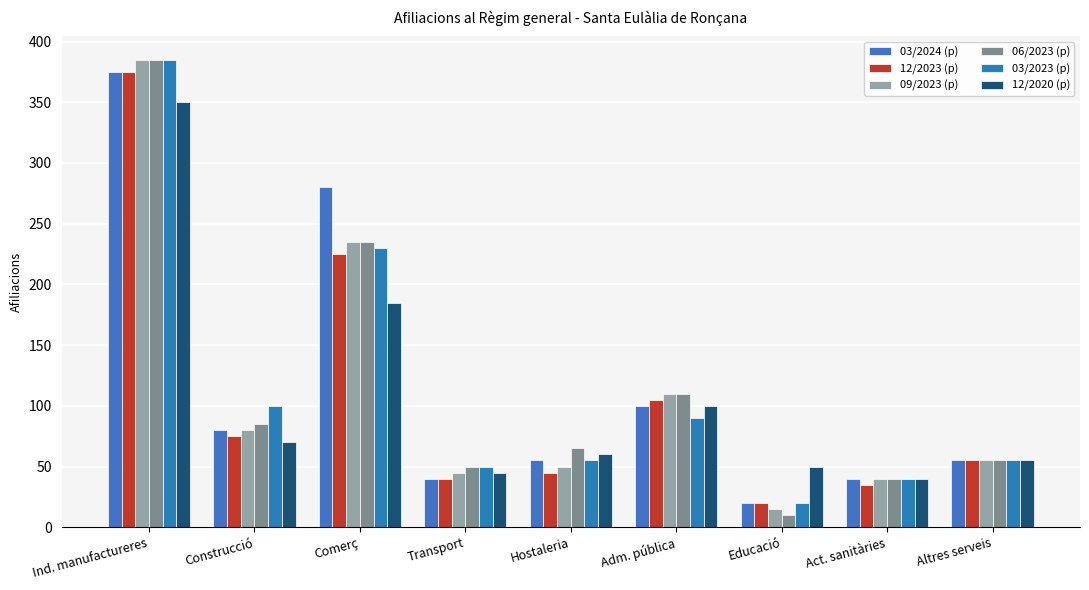

Which label corresponds to the smallest value in the chart?

Educació